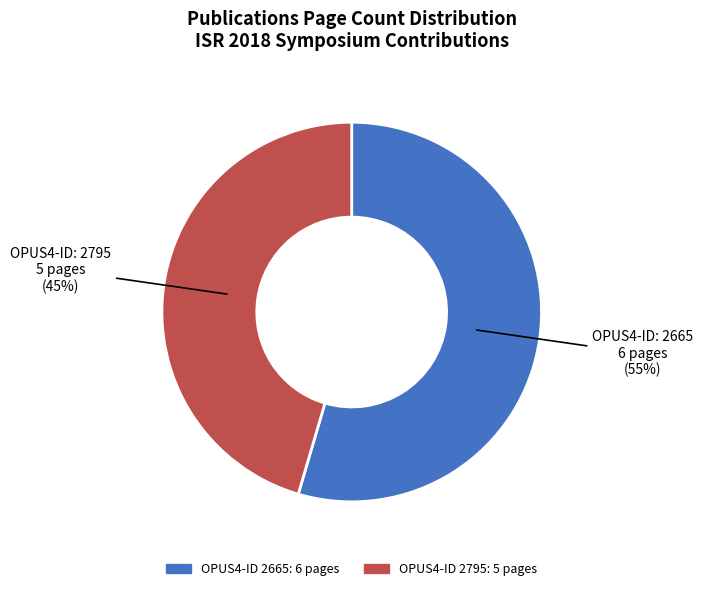

Is there any slice that represents more than half of the pie?

Yes